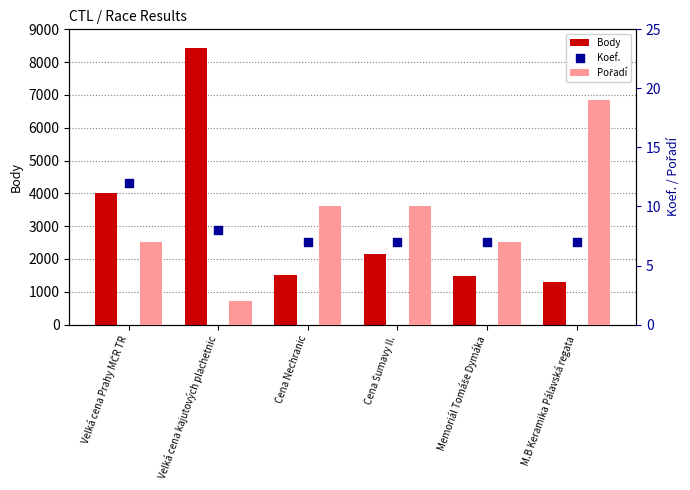

Which series reaches the minimum Y coordinate?

Pořadí